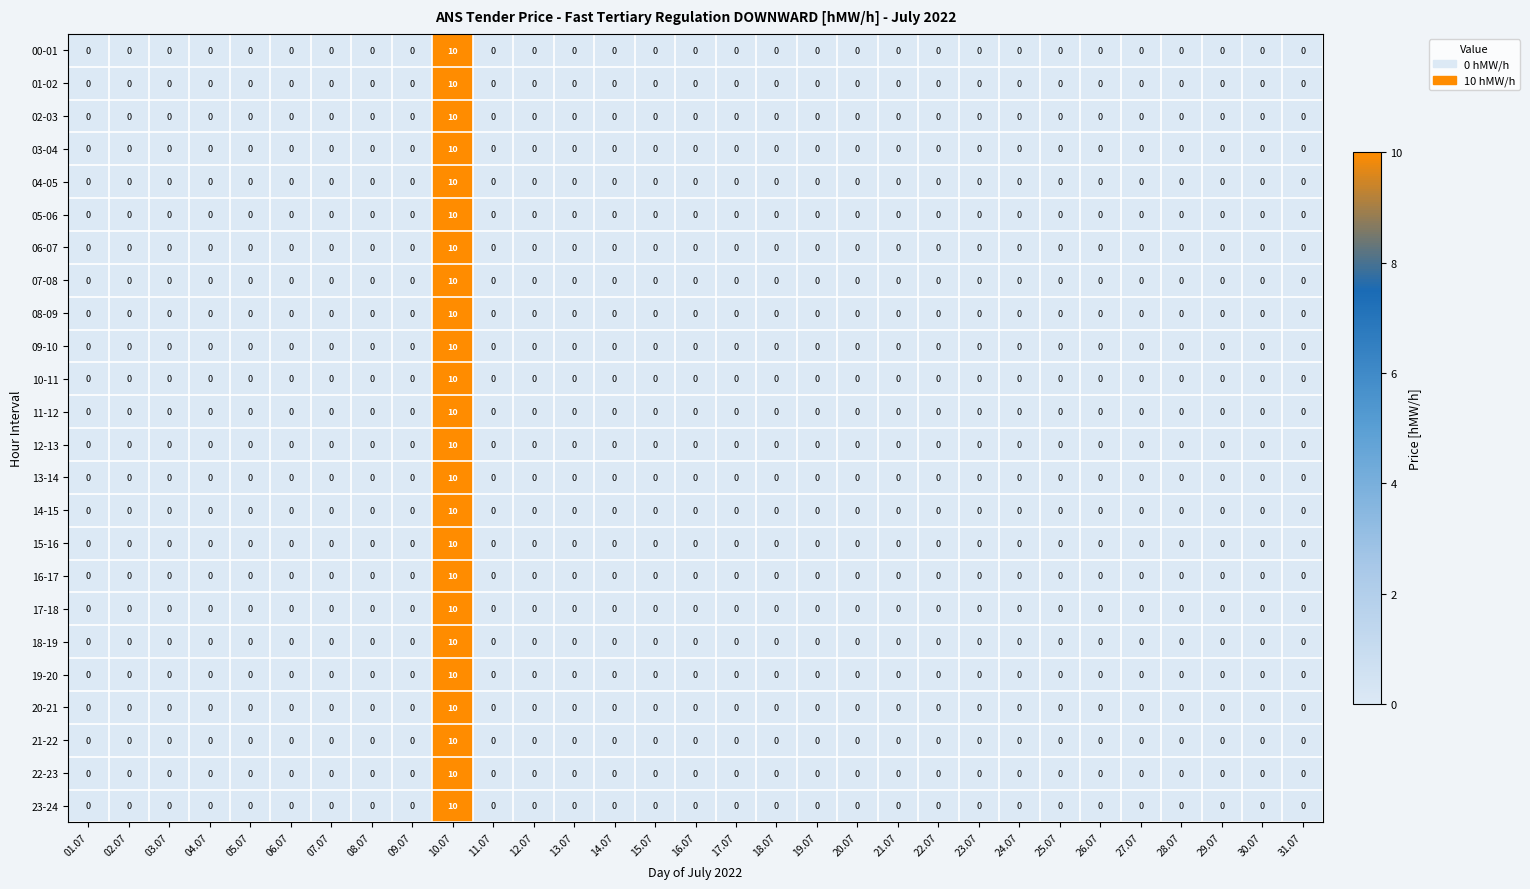

Count the number of categories in the chart.

31